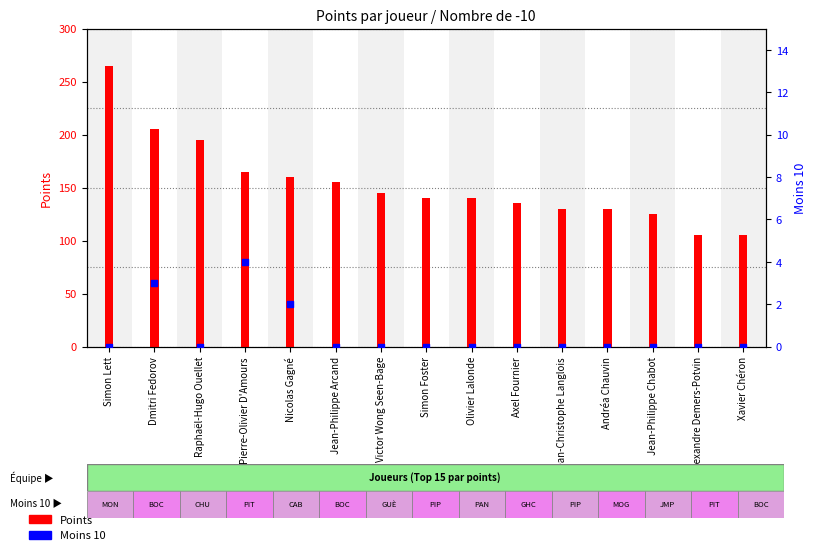

Which series has the widest spread of Y values?

Points